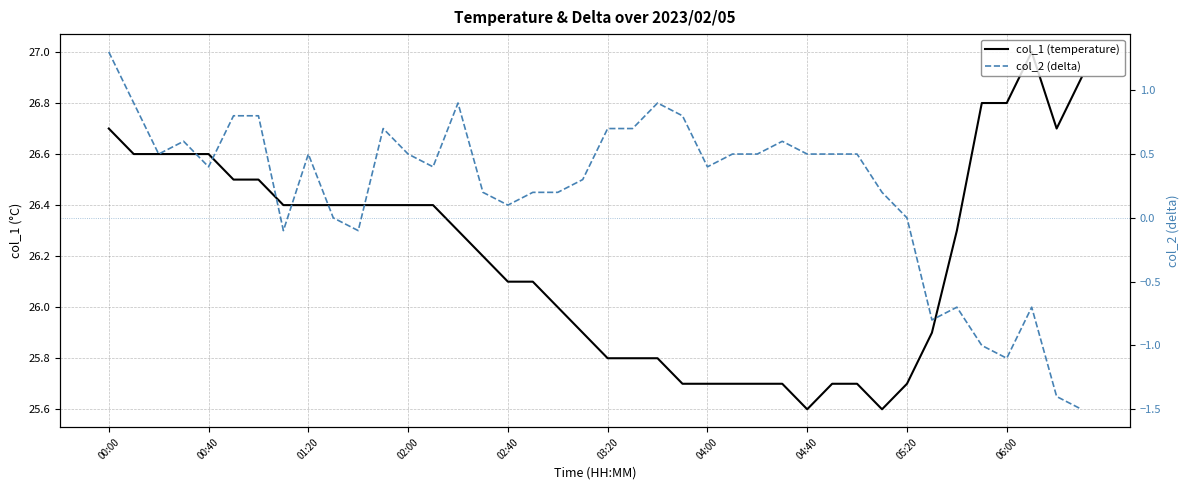

What are all the series names shown in the legend?

col_1 (temperature), col_2 (delta)